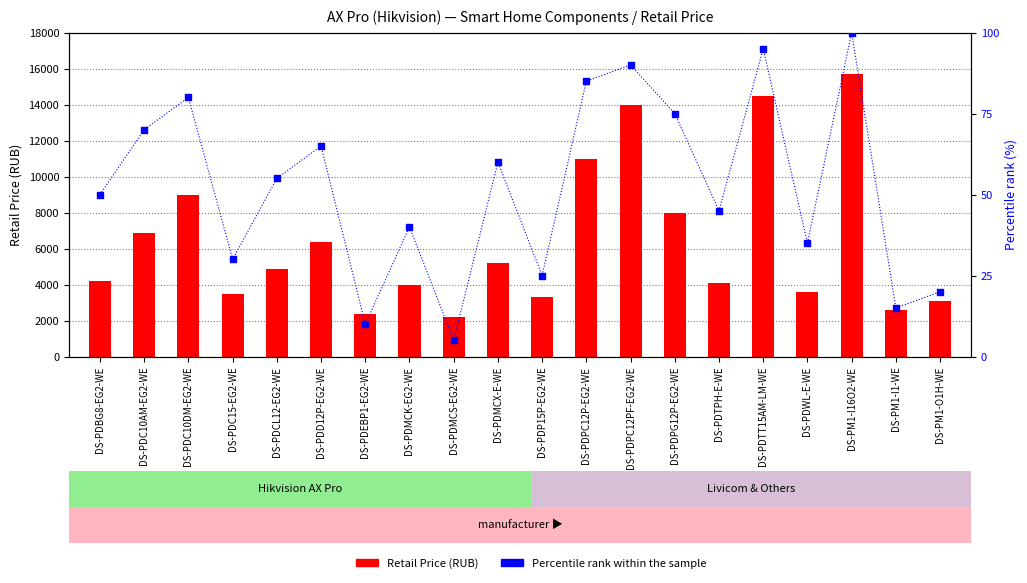

At how many categories does at least one series exceed 5059?

9